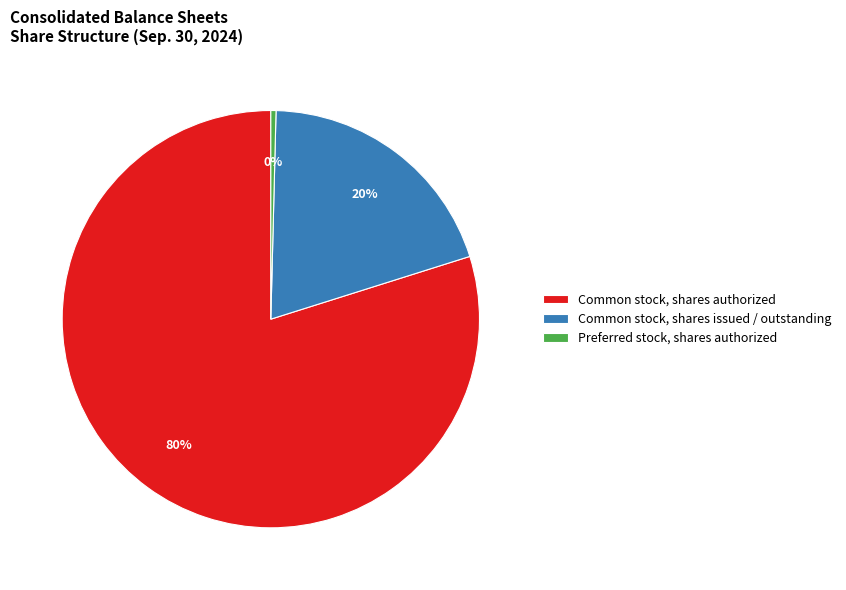

How many segments does this pie chart have?

3